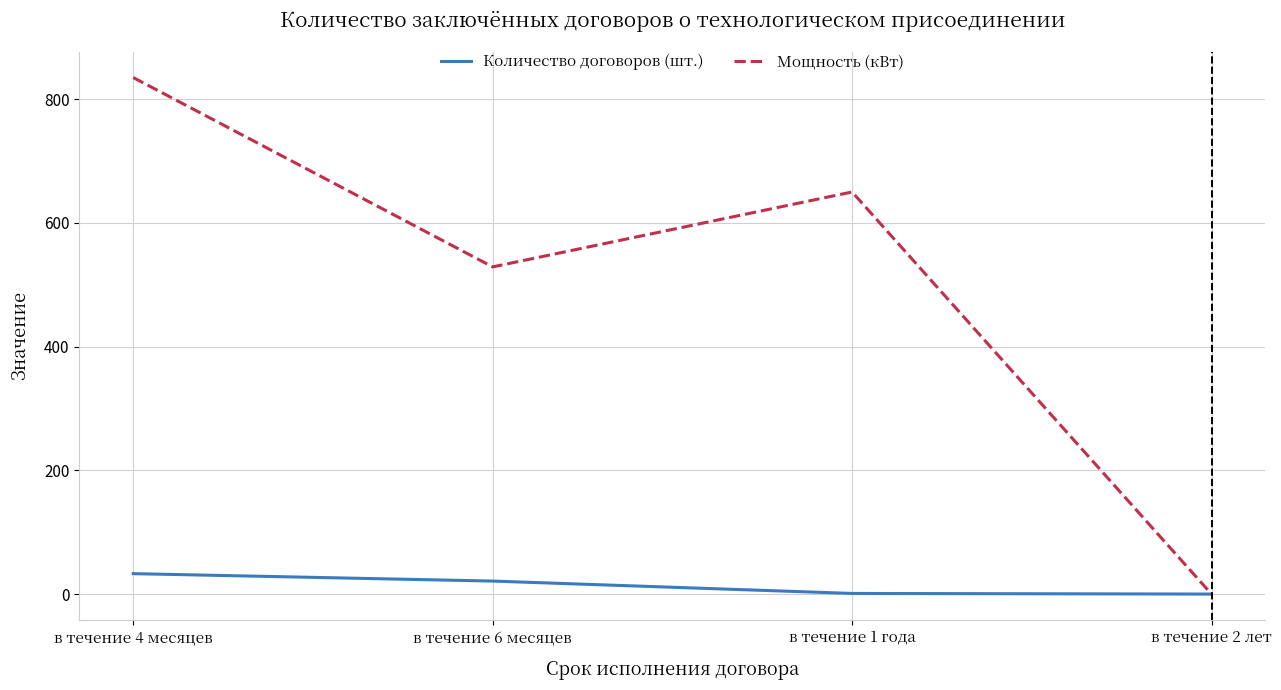

At which category does Мощность (кВт) reach its first local peak?

в течение 1 года